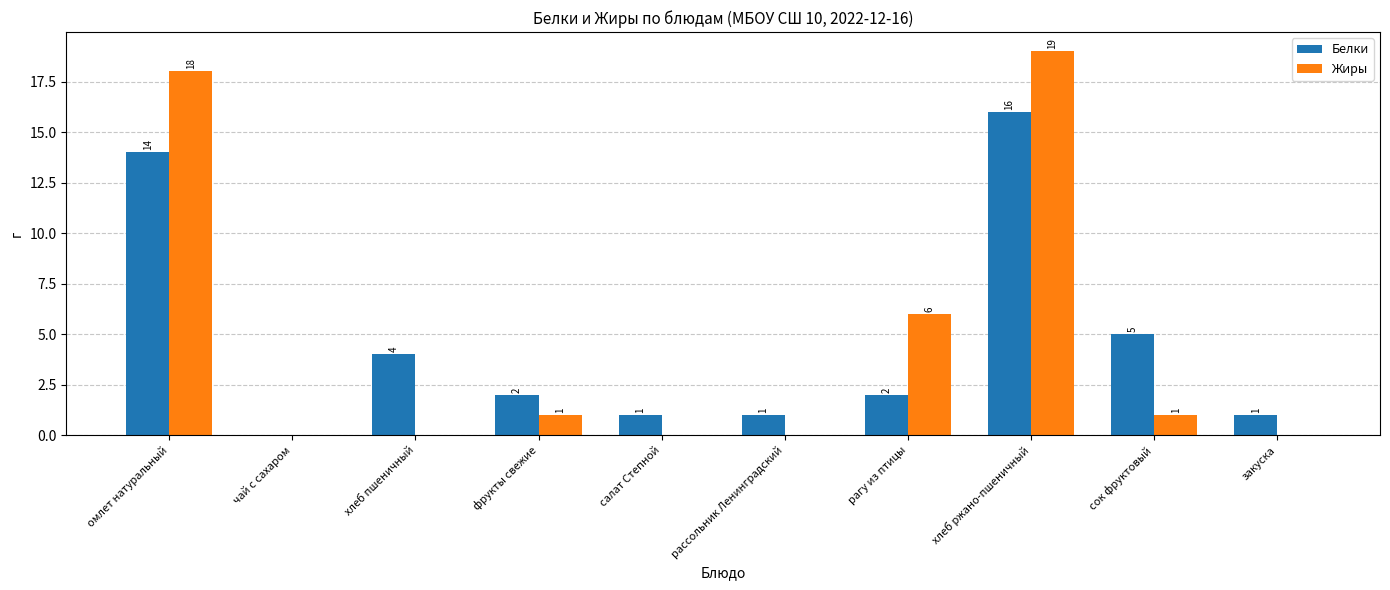

Which series changed the most between чай с сахаром and закуска?

Белки